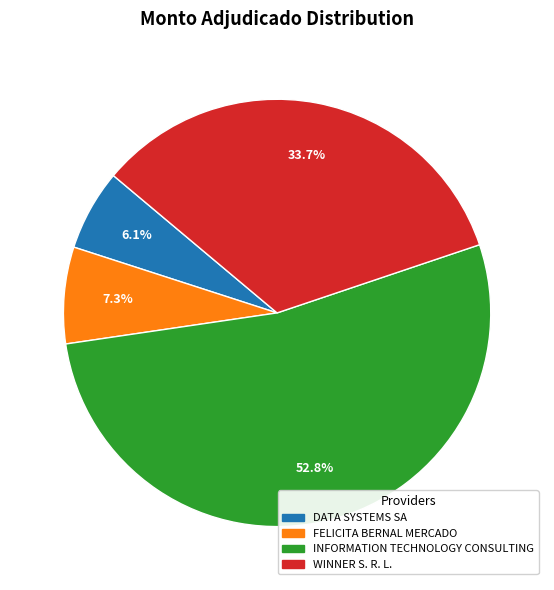

To the nearest percent, what is the difference between the largest and smallest slice percentages?

47%